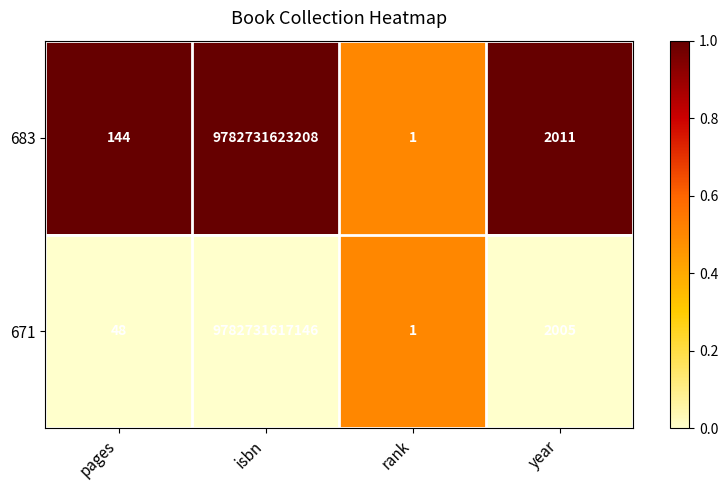

Is the value of 671 at rank greater than the value of 683 at pages?

No